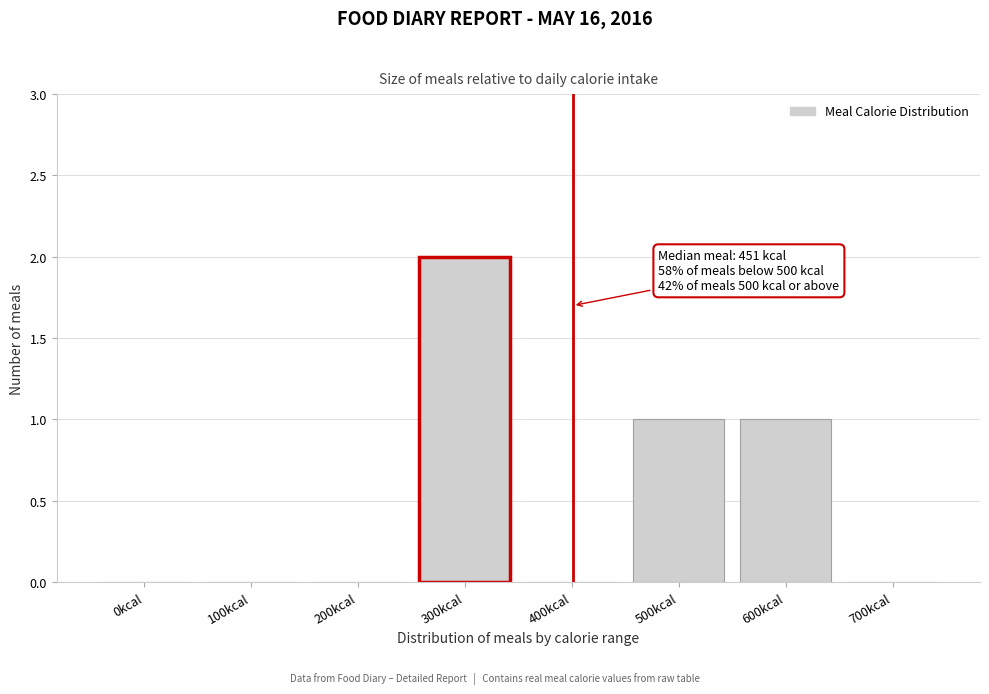

Reading right to left, what are all the values shown in this chart?

700kcal=0	600kcal=1	500kcal=1	400kcal=0	300kcal=2	200kcal=0	100kcal=0	0kcal=0